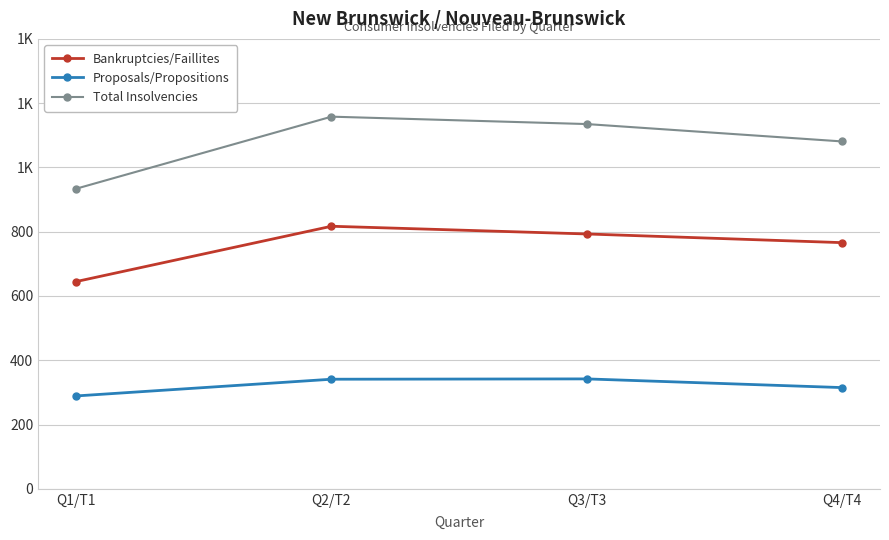

What is the difference between the Total Insolvencies values at Q3/T3 and Q2/T2?

23